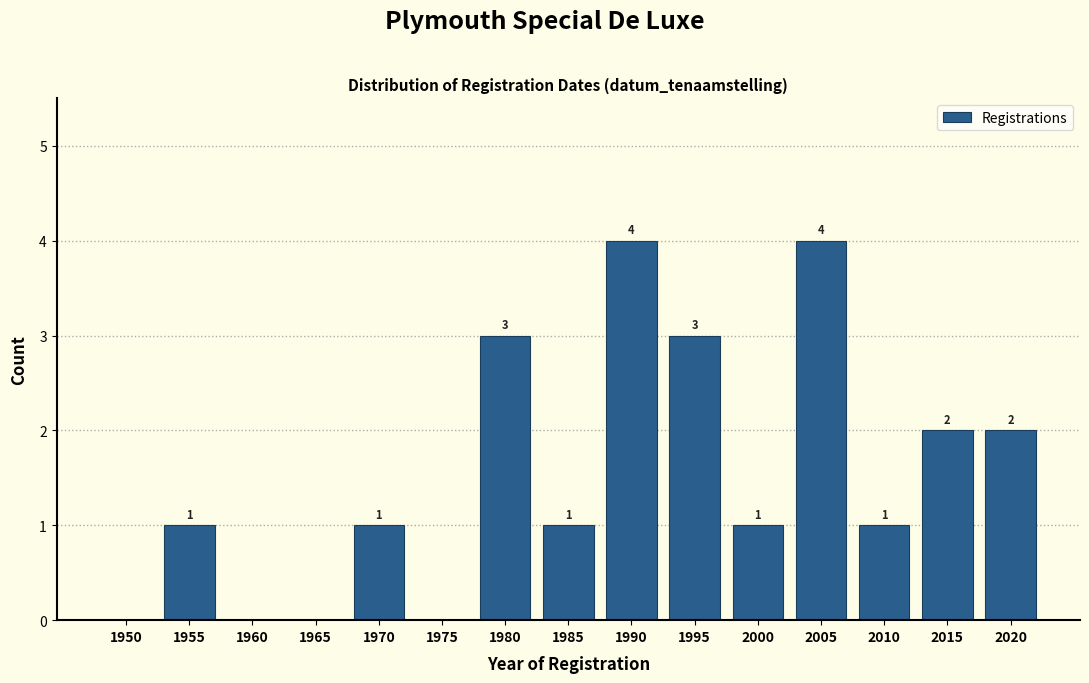

Reading left to right, extract all data points from this chart.

1950=0	1955=1	1960=0	1965=0	1970=1	1975=0	1980=3	1985=1	1990=4	1995=3	2000=1	2005=4	2010=1	2015=2	2020=2